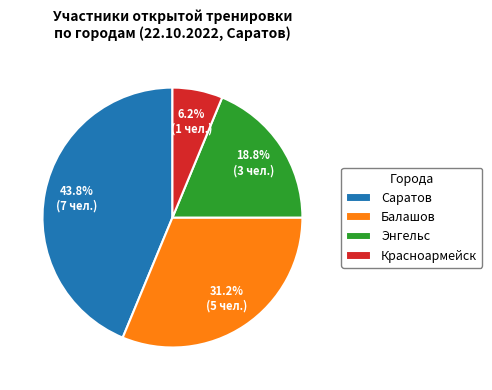

Rank the categories by value from highest to lowest.

Саратов, Балашов, Энгельс, Красноармейск